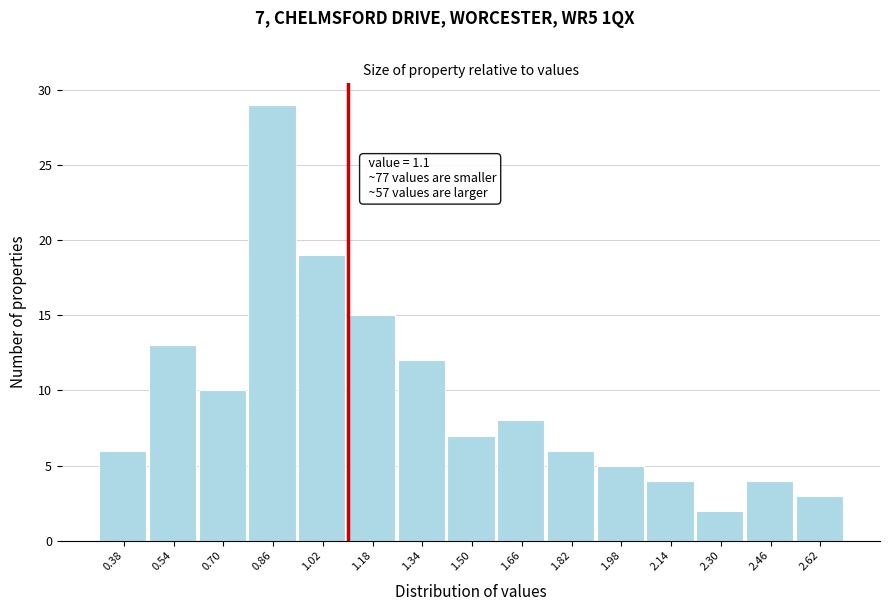

Which range on the x-axis has the tallest bar?

0.78 to 0.94